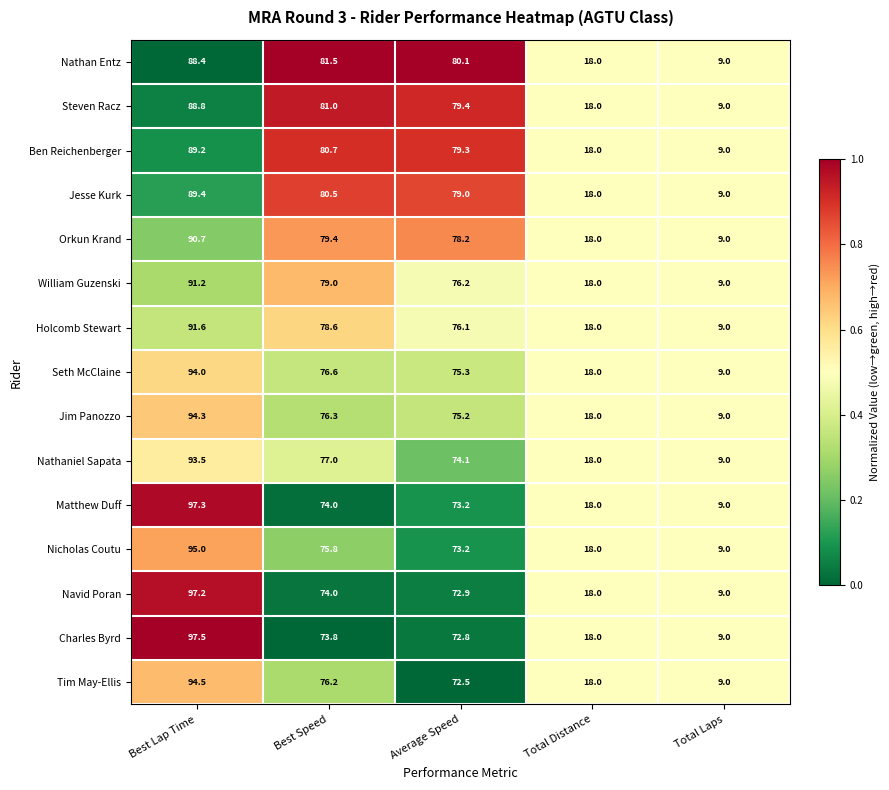

What is the greatest value displayed?

97.5